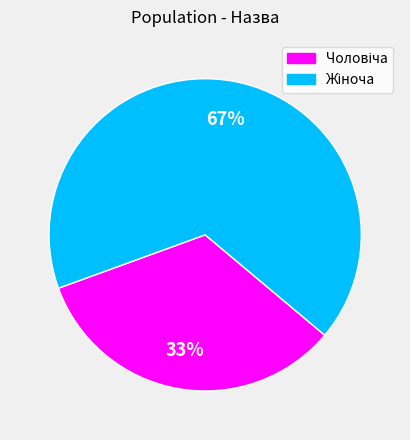

Is there a majority slice in this chart?

Yes